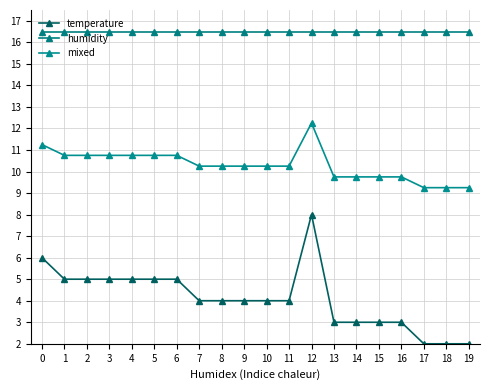

What is the value of the humidity point at the 7th from the left?

16.5